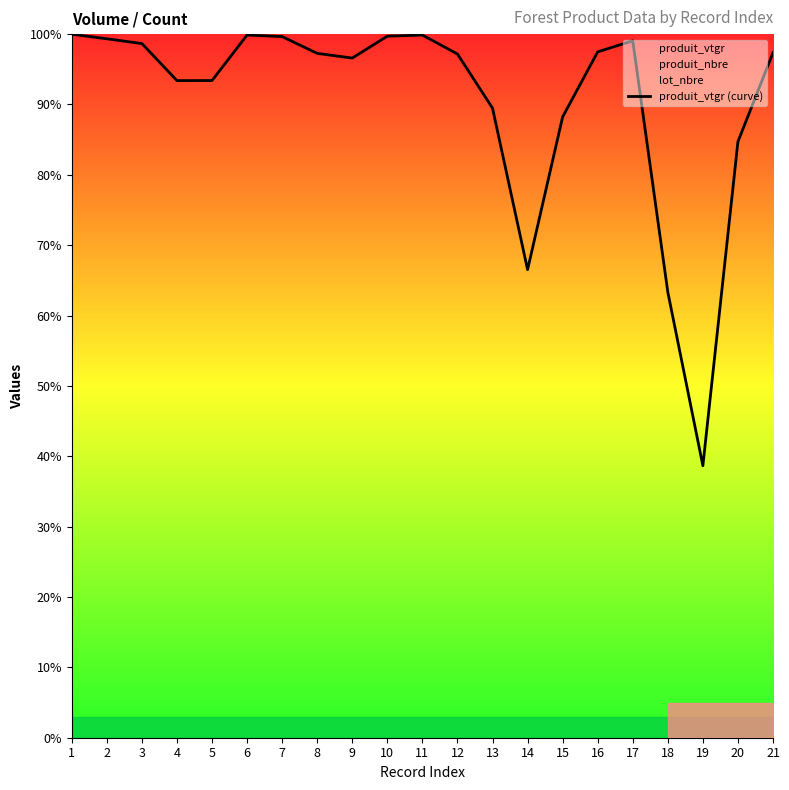

Which label corresponds to the largest value in the chart?

1